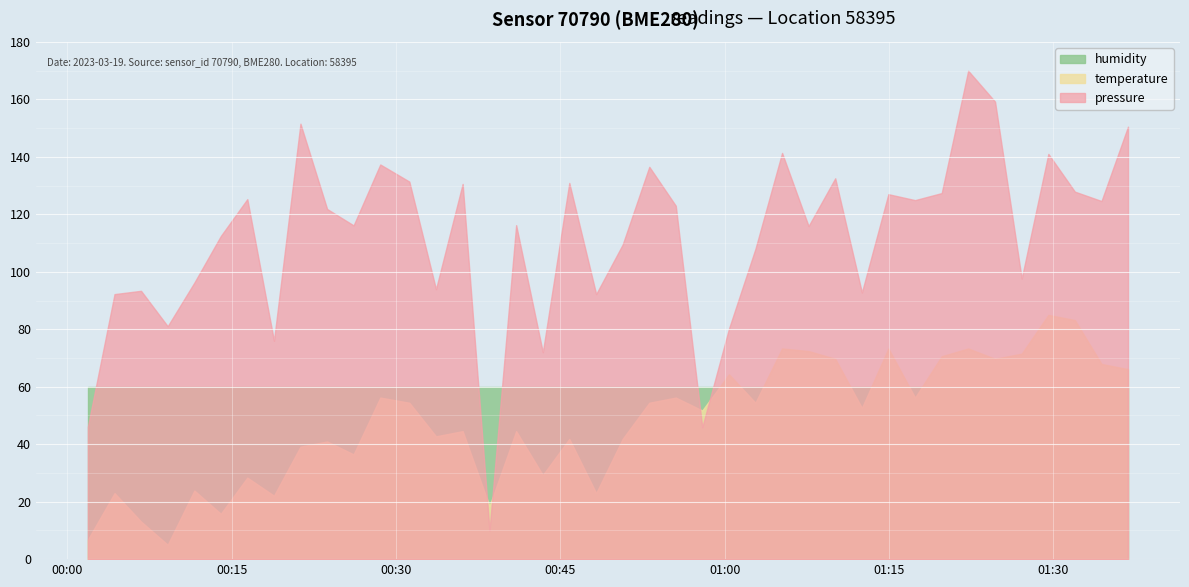

Reading right to left, extract all data points from this chart.

pressure: 2023-03-19T01:36:48=101030.9	2023-03-19T01:34:23=101021.0	2023-03-19T01:31:57=101022.2	2023-03-19T01:29:32=101027.2	2023-03-19T01:27:06=101010.6	2023-03-19T01:24:40=101034.2	2023-03-19T01:22:13=101038.3	2023-03-19T01:19:48=101022.0	2023-03-19T01:17:22=101021.1	2023-03-19T01:14:56=101021.9	2023-03-19T01:12:31=101008.8	2023-03-19T01:10:05=101024.0	2023-03-19T01:07:39=101017.6	2023-03-19T01:05:14=101027.4	2023-03-19T01:02:48=101014.6	2023-03-19T01:00:23=101003.9	2023-03-19T00:57:57=100990.8	2023-03-19T00:55:32=101020.3	2023-03-19T00:53:07=101025.5	2023-03-19T00:50:41=101015.2	2023-03-19T00:48:16=101008.6	2023-03-19T00:45:49=101023.4	2023-03-19T00:43:24=101000.8	2023-03-19T00:40:58=101017.8	2023-03-19T00:38:32=100977.1	2023-03-19T00:36:05=101023.2	2023-03-19T00:33:39=101009.2	2023-03-19T00:31:13=101023.6	2023-03-19T00:28:34=101025.8	2023-03-19T00:26:08=101017.7	2023-03-19T00:23:43=101019.9	2023-03-19T00:21:17=101031.3	2023-03-19T00:18:52=101002.3	2023-03-19T00:16:26=101021.2	2023-03-19T00:14:01=101016.3	2023-03-19T00:11:36=101010.1	2023-03-19T00:09:10=101004.3	2023-03-19T00:06:44=101009.0	2023-03-19T00:04:19=101008.6	2023-03-19T00:01:53=100990.9
temperature: 2023-03-19T01:36:48=14.3	2023-03-19T01:34:23=14.3	2023-03-19T01:31:57=14.5	2023-03-19T01:29:32=14.5	2023-03-19T01:27:06=14.4	2023-03-19T01:24:40=14.3	2023-03-19T01:22:13=14.4	2023-03-19T01:19:48=14.4	2023-03-19T01:17:22=14.2	2023-03-19T01:14:56=14.4	2023-03-19T01:12:31=14.2	2023-03-19T01:10:05=14.3	2023-03-19T01:07:39=14.4	2023-03-19T01:05:14=14.4	2023-03-19T01:02:48=14.2	2023-03-19T01:00:23=14.3	2023-03-19T00:57:57=14.2	2023-03-19T00:55:32=14.2	2023-03-19T00:53:07=14.2	2023-03-19T00:50:41=14.0	2023-03-19T00:48:16=13.8	2023-03-19T00:45:49=14.0	2023-03-19T00:43:24=13.9	2023-03-19T00:40:58=14.1	2023-03-19T00:38:32=13.8	2023-03-19T00:36:05=14.1	2023-03-19T00:33:39=14.1	2023-03-19T00:31:13=14.2	2023-03-19T00:28:34=14.2	2023-03-19T00:26:08=14.0	2023-03-19T00:23:43=14.0	2023-03-19T00:21:17=14.0	2023-03-19T00:18:52=13.8	2023-03-19T00:16:26=13.9	2023-03-19T00:14:01=13.8	2023-03-19T00:11:36=13.8	2023-03-19T00:09:10=13.6	2023-03-19T00:06:44=13.7	2023-03-19T00:04:19=13.8	2023-03-19T00:01:53=13.7
humidity: 2023-03-19T01:36:48=100.0	2023-03-19T01:34:23=100.0	2023-03-19T01:31:57=100.0	2023-03-19T01:29:32=100.0	2023-03-19T01:27:06=100.0	2023-03-19T01:24:40=100.0	2023-03-19T01:22:13=100.0	2023-03-19T01:19:48=100.0	2023-03-19T01:17:22=100.0	2023-03-19T01:14:56=100.0	2023-03-19T01:12:31=100.0	2023-03-19T01:10:05=100.0	2023-03-19T01:07:39=100.0	2023-03-19T01:05:14=100.0	2023-03-19T01:02:48=100.0	2023-03-19T01:00:23=100.0	2023-03-19T00:57:57=100.0	2023-03-19T00:55:32=100.0	2023-03-19T00:53:07=100.0	2023-03-19T00:50:41=100.0	2023-03-19T00:48:16=100.0	2023-03-19T00:45:49=100.0	2023-03-19T00:43:24=100.0	2023-03-19T00:40:58=100.0	2023-03-19T00:38:32=100.0	2023-03-19T00:36:05=100.0	2023-03-19T00:33:39=100.0	2023-03-19T00:31:13=100.0	2023-03-19T00:28:34=100.0	2023-03-19T00:26:08=100.0	2023-03-19T00:23:43=100.0	2023-03-19T00:21:17=100.0	2023-03-19T00:18:52=100.0	2023-03-19T00:16:26=100.0	2023-03-19T00:14:01=100.0	2023-03-19T00:11:36=100.0	2023-03-19T00:09:10=100.0	2023-03-19T00:06:44=100.0	2023-03-19T00:04:19=100.0	2023-03-19T00:01:53=100.0